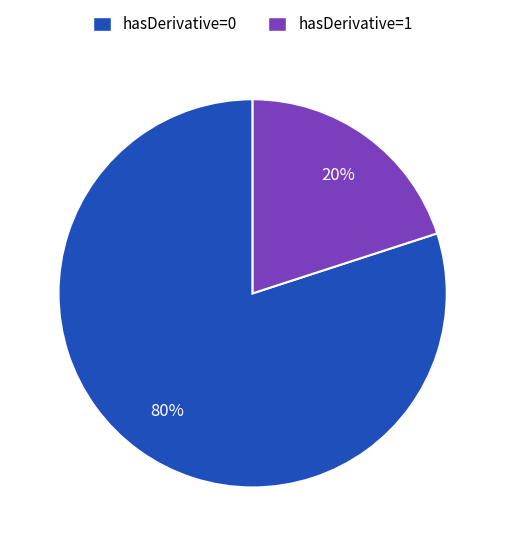

Does any single category account for the majority?

Yes